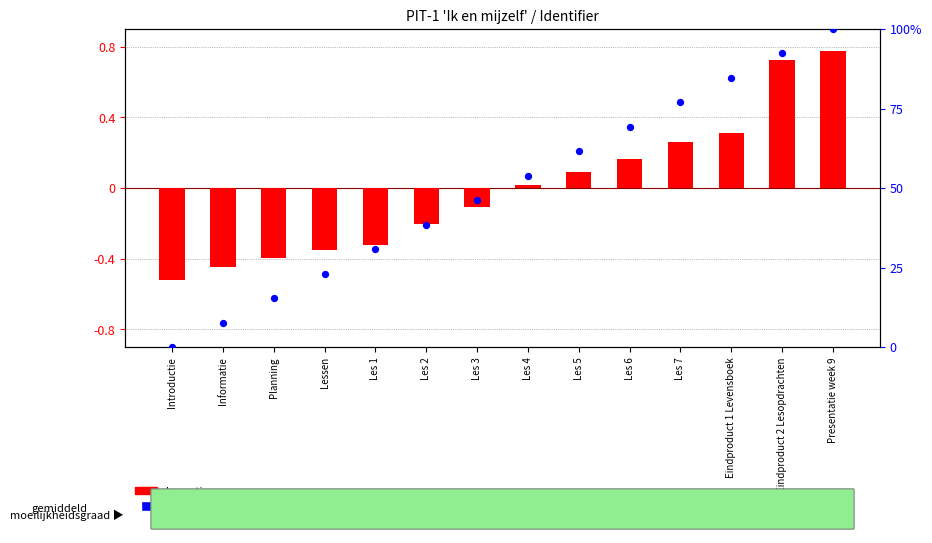

Which series contains the lowest Y value?

log ratio